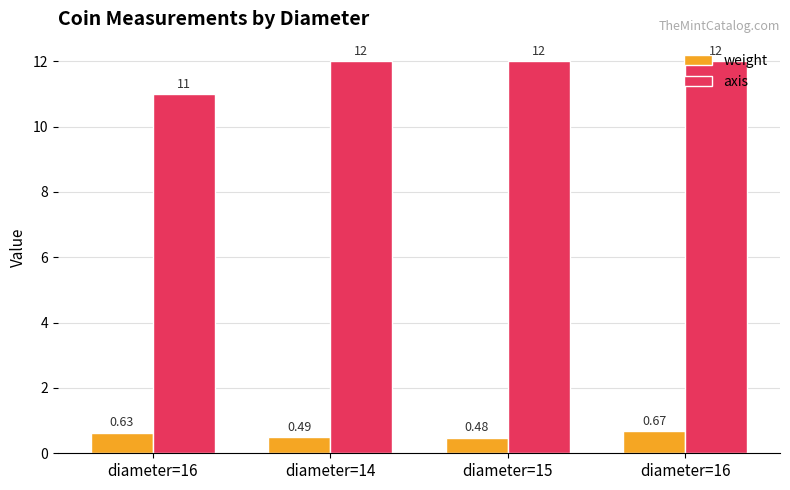

Are the bars horizontal?

No